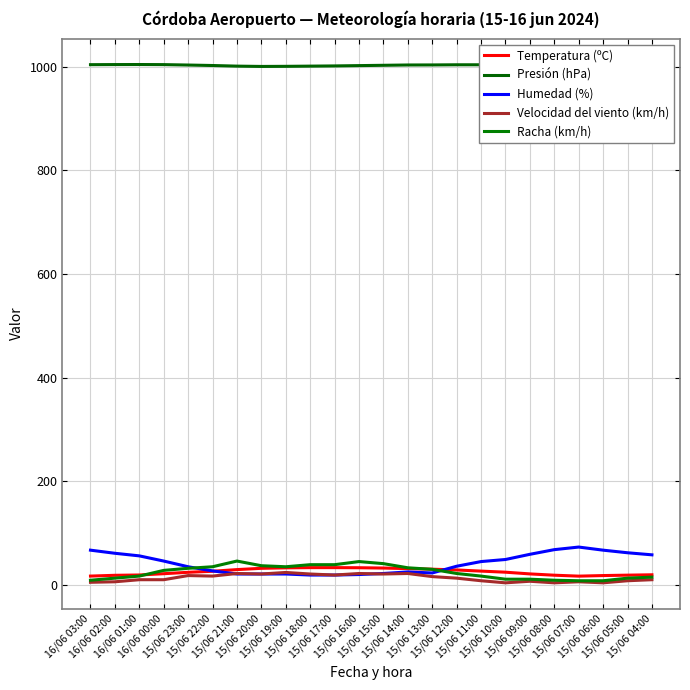

Does the chart display data point markers on the line(s)?

No